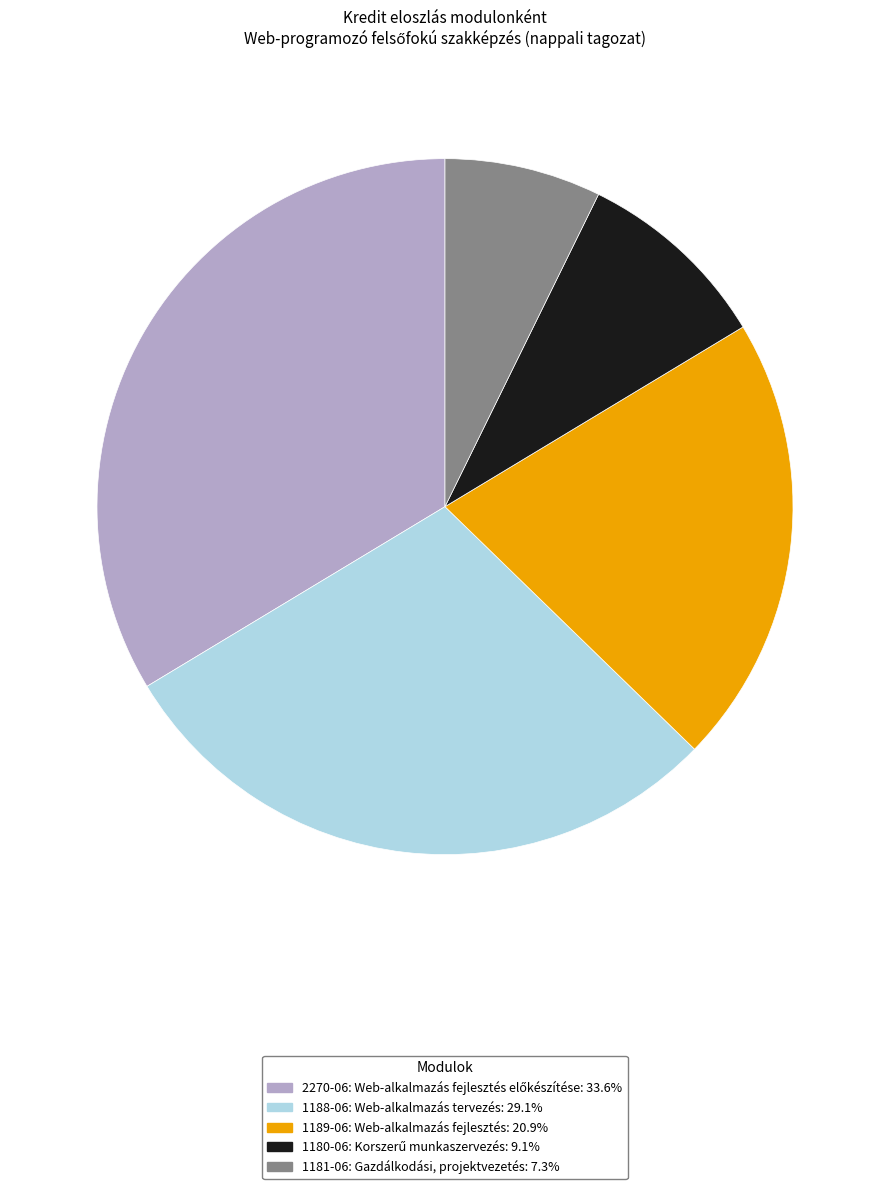

Which slice is the largest?

2270-06